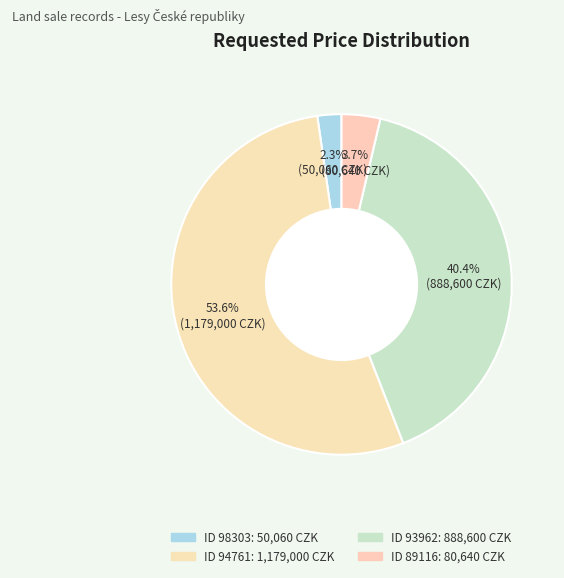

Is there any slice that represents more than half of the pie?

Yes